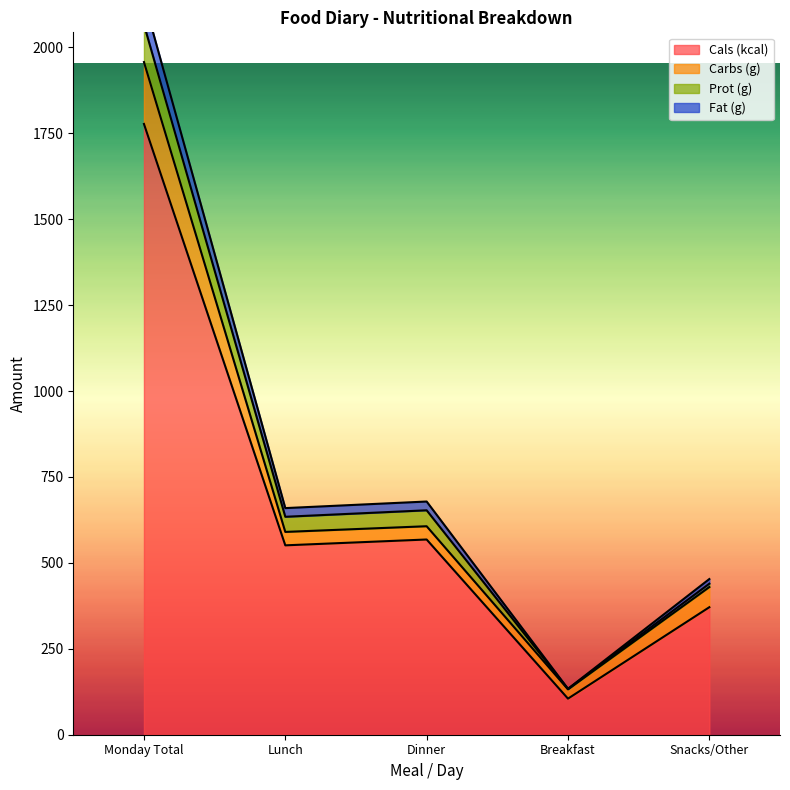

Which category has the highest value across all series?

Monday Total